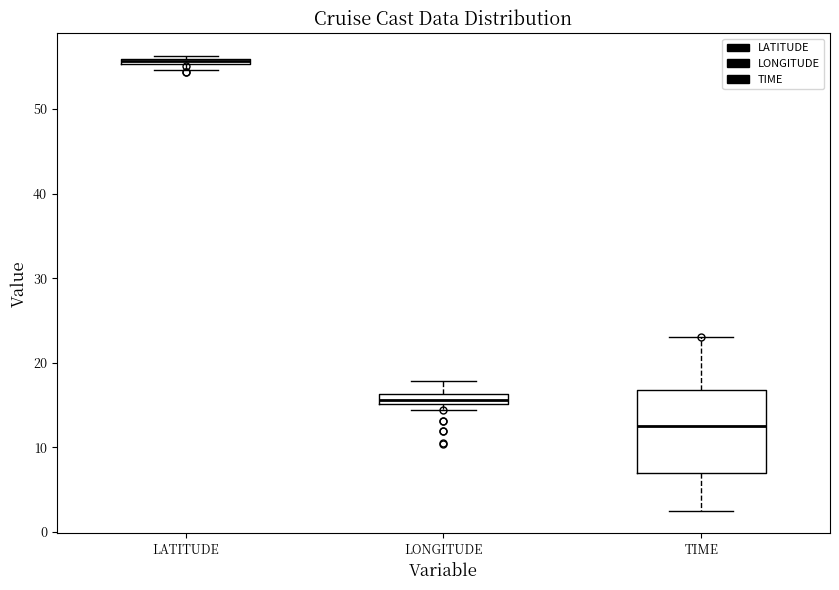

Comparing the boxes themselves (not the whiskers), which one is the tallest?

TIME